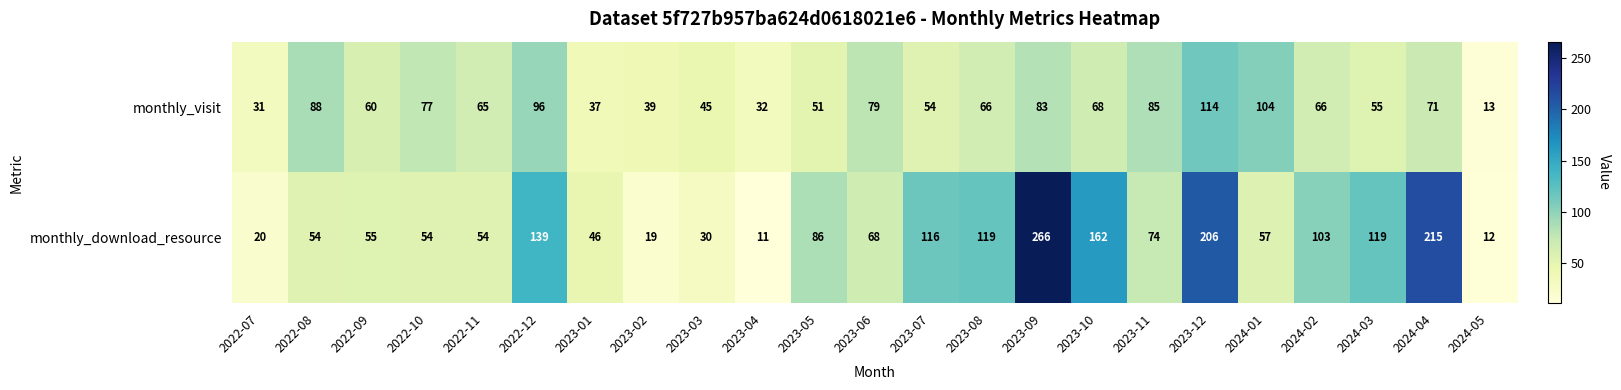

Which series has the largest total across all categories?

monthly_download_resource